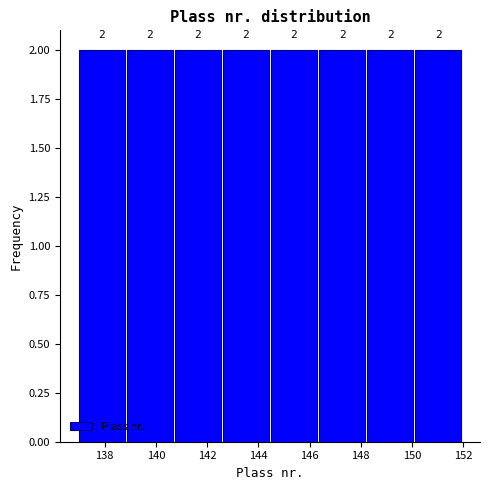

Reading left to right, list every bar in this chart as the range it spans on the x-axis followed by its height. The bar edges are not printed on the chart, so give them approximately, as read against the axis.

137.0 to 138.8: 2
138.8 to 140.8: 2
140.8 to 142.6: 2
142.6 to 144.6: 2
144.6 to 146.4: 2
146.4 to 148.2: 2
148.2 to 150.2: 2
150.2 to 152.0: 2